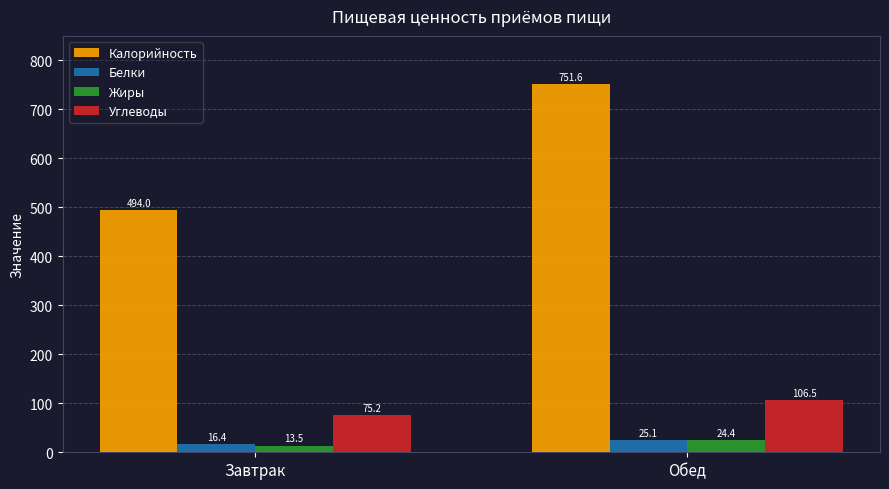

Which series has the largest total across all categories?

Калорийность